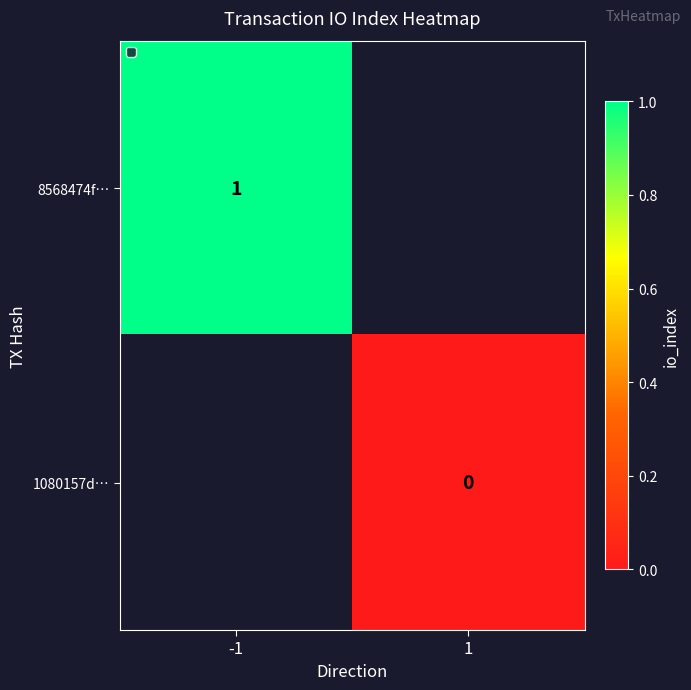

True or false: 8568474f… has a value of 1 at -1.

True